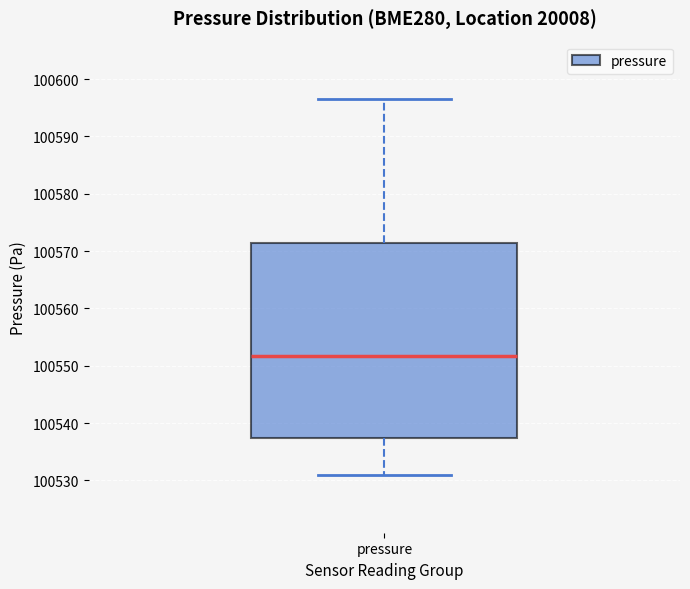

Transcribe this box plot: give where the median line is, the range the box spans, and where the two whiskers end, as read against the y-axis. The values are not printed on the chart, so give them approximately, as read against the axis.

median 100552, box 100537 to 100571, whiskers 100531 to 100597